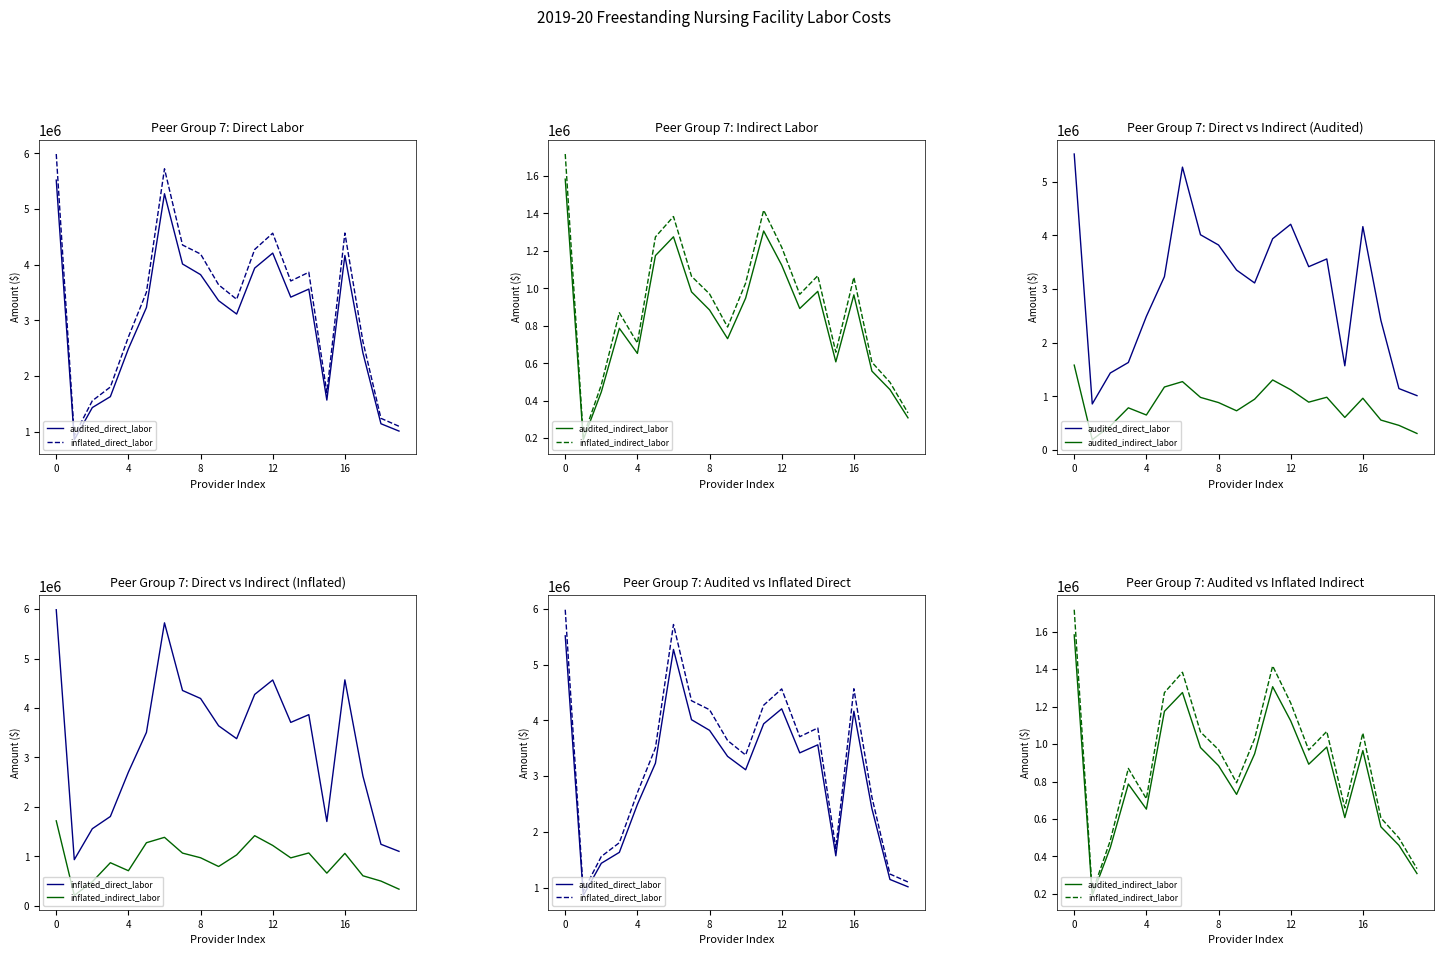

Does the chart display data point markers on the line(s)?

No